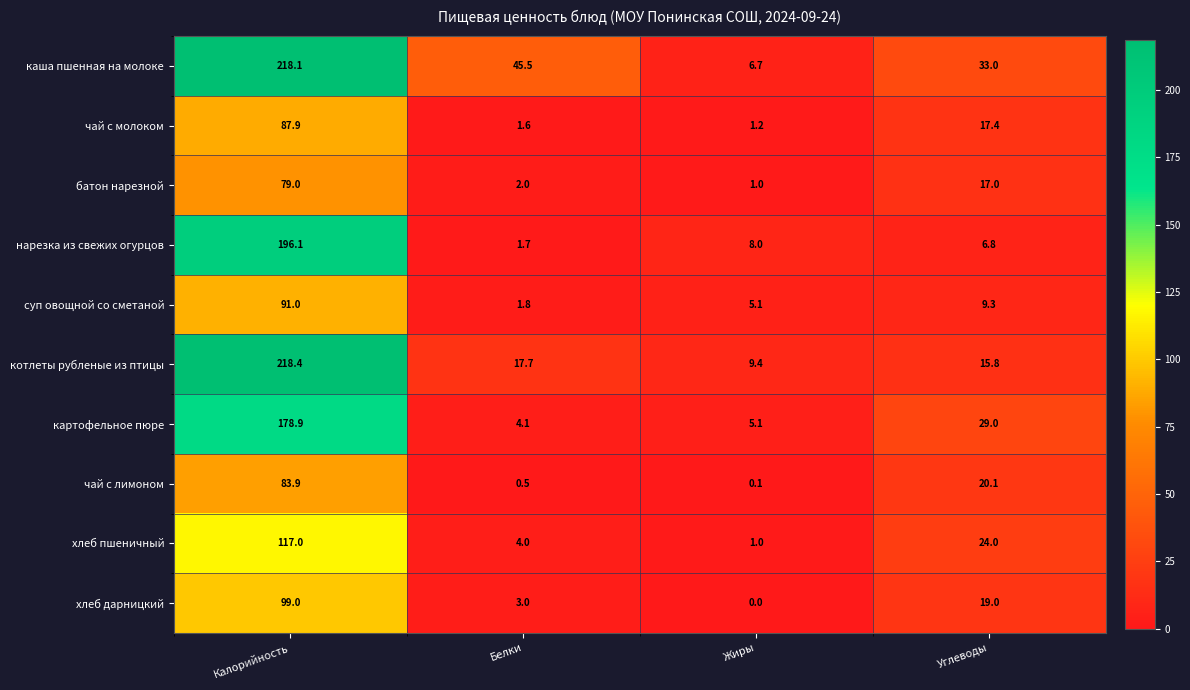

What is the sum of all котлеты рубленые из птицы values?

261.3